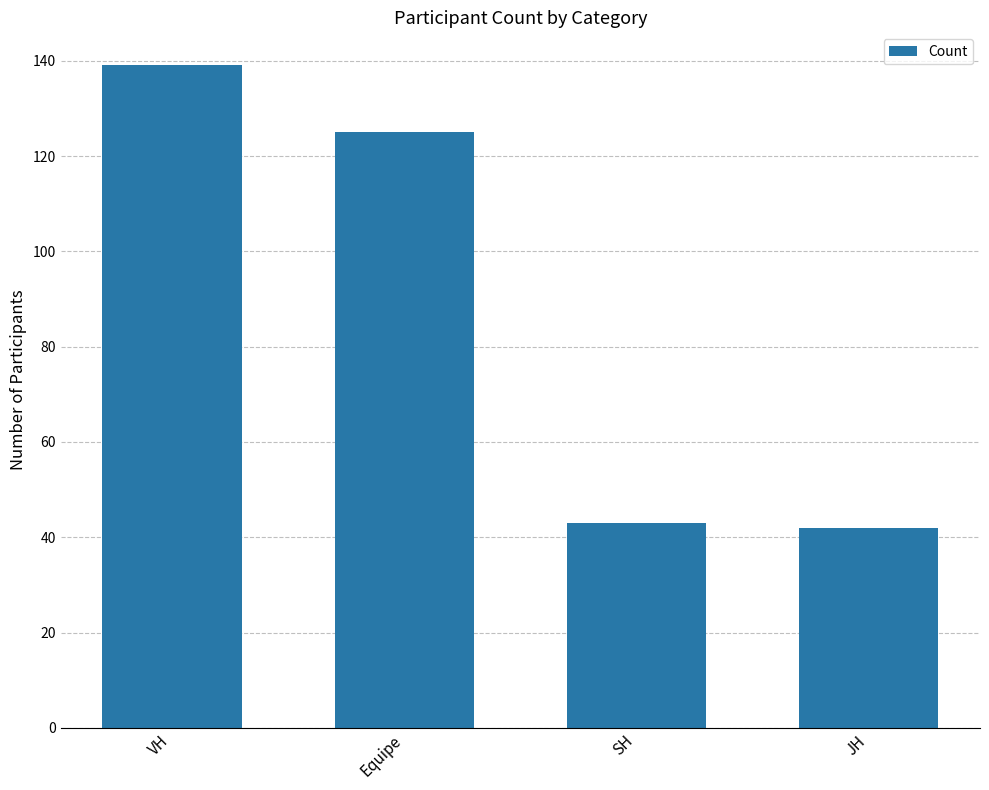

At which label does the data first exceed 125?

VH